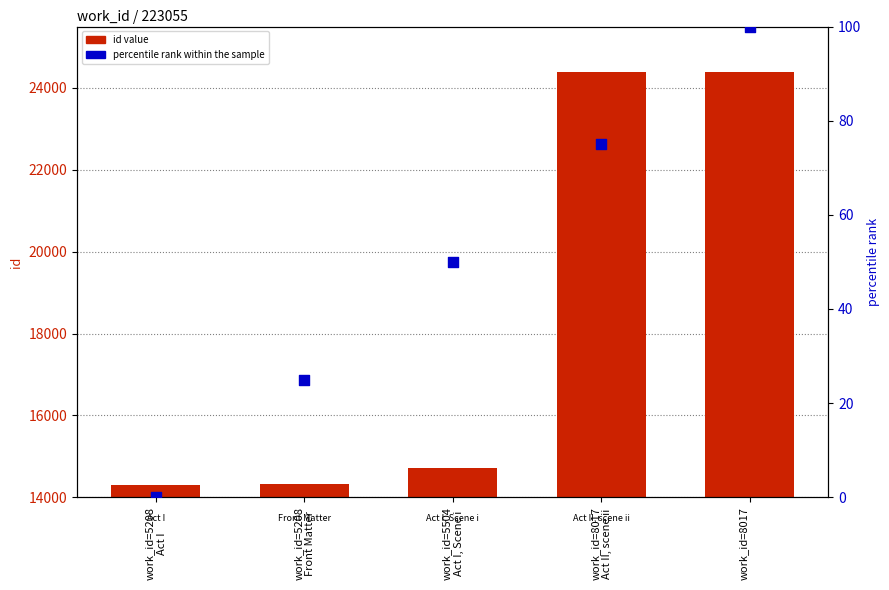

What are all the series names shown in the legend?

id value, percentile rank within the sample